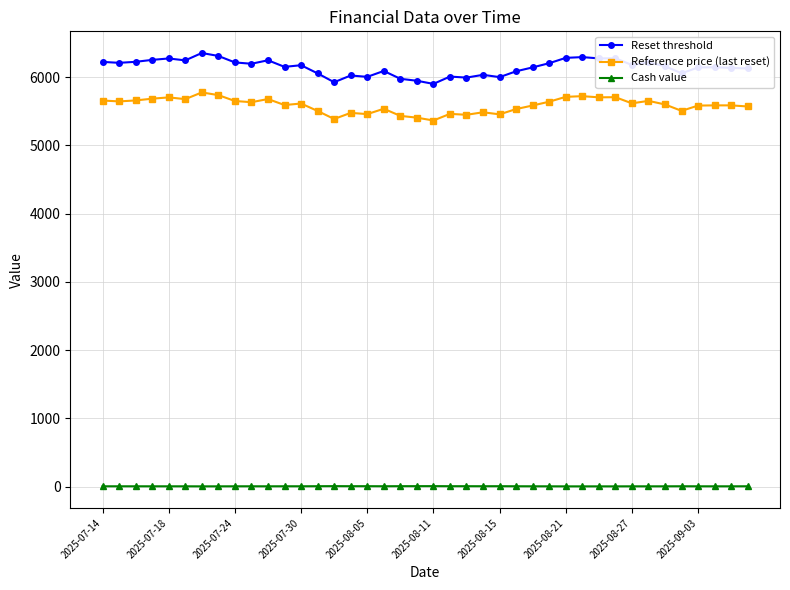

At how many categories does at least one series exceed 3338?

40